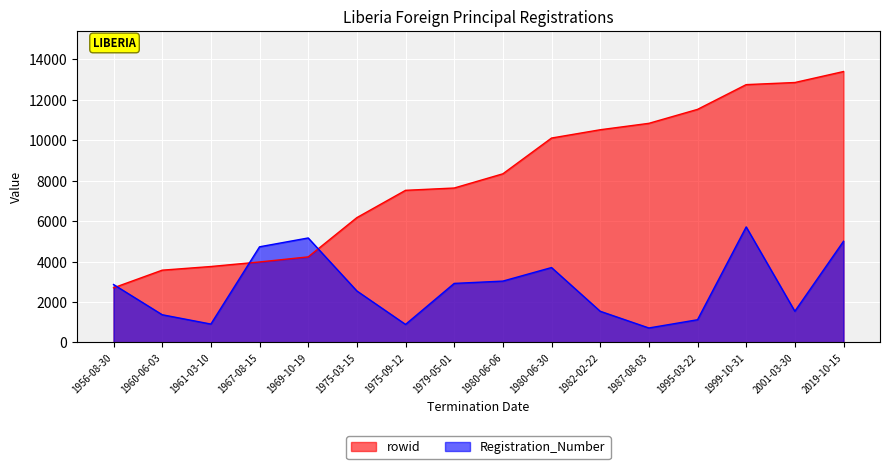

True or false: Registration_Number has more than 2 interior local peaks.

True